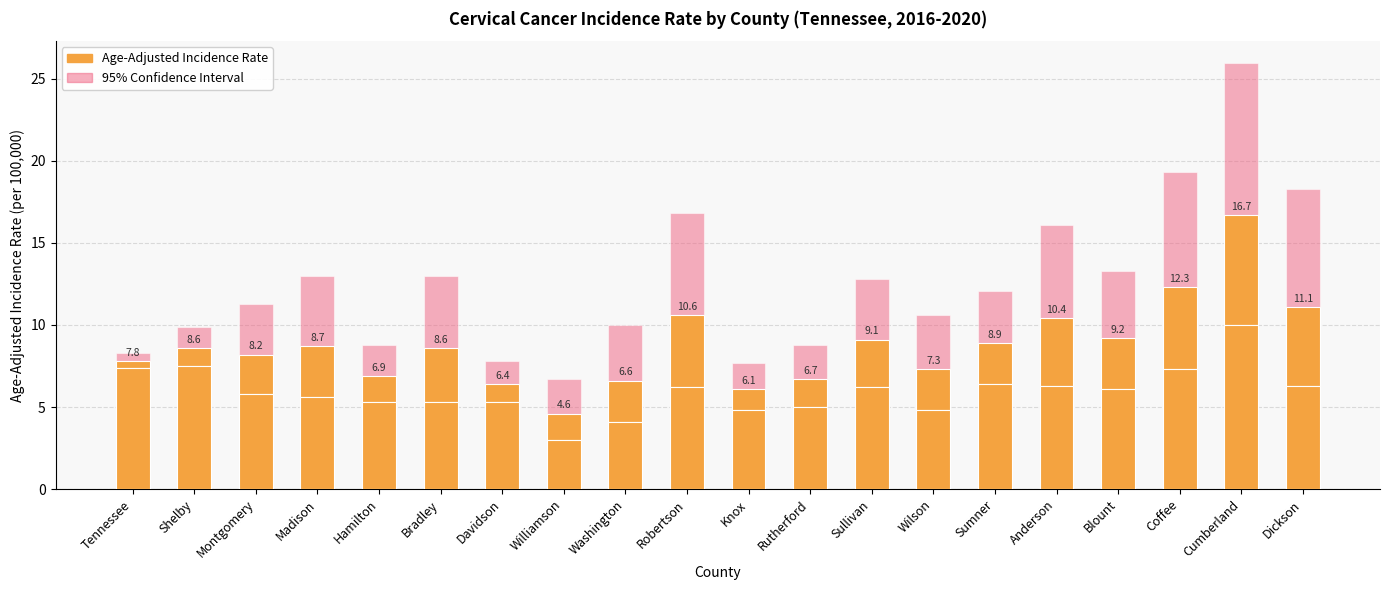

What value does the Upper 95% CI series have at Madison?

13.0